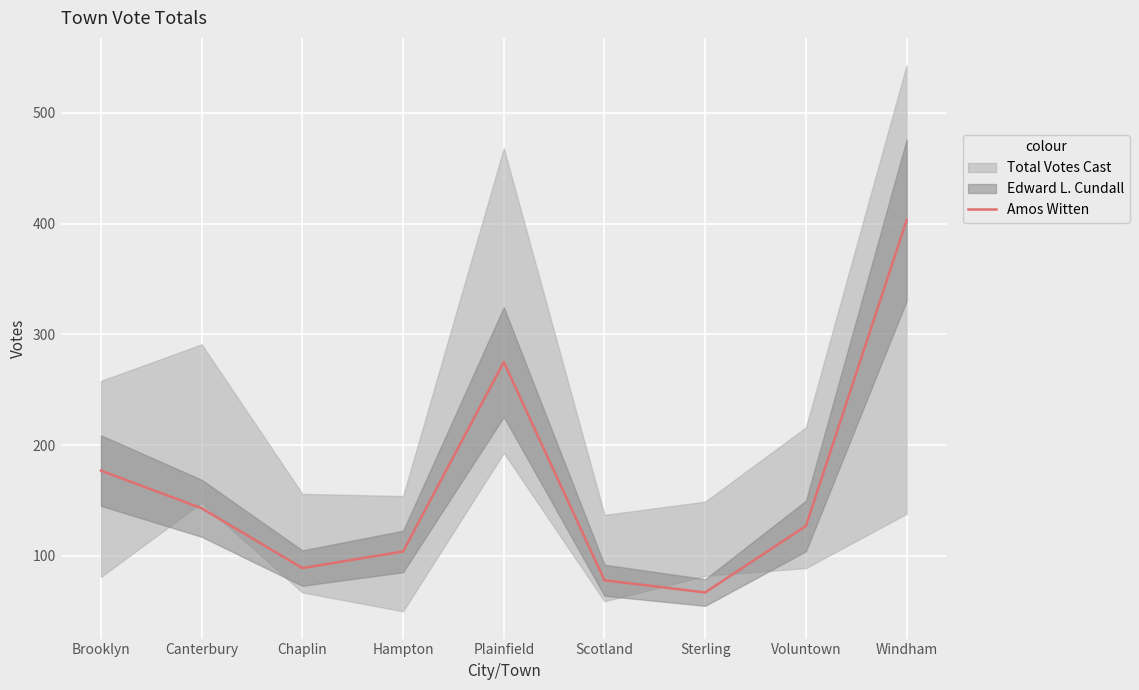

How many interior local peaks (higher than both neighbors) does the data have?

1